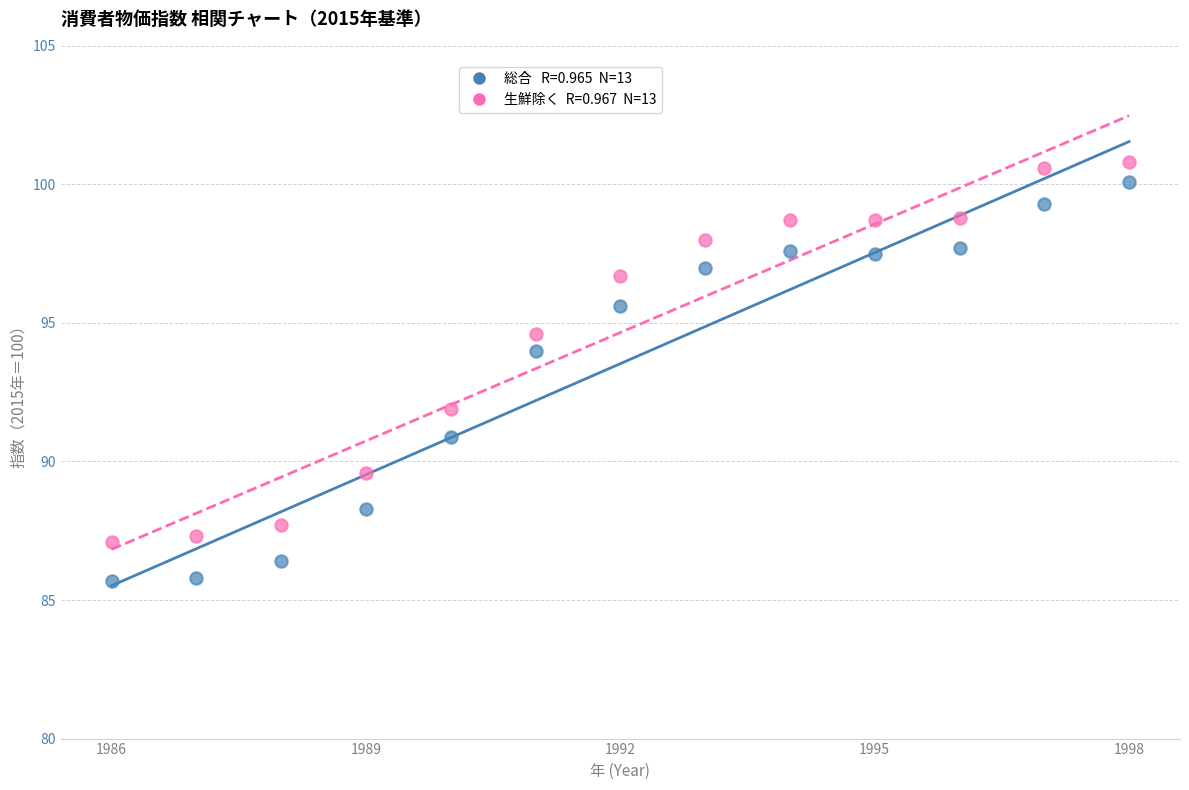

Across all data points, what is the range of Y values (max minus min)?

15.1